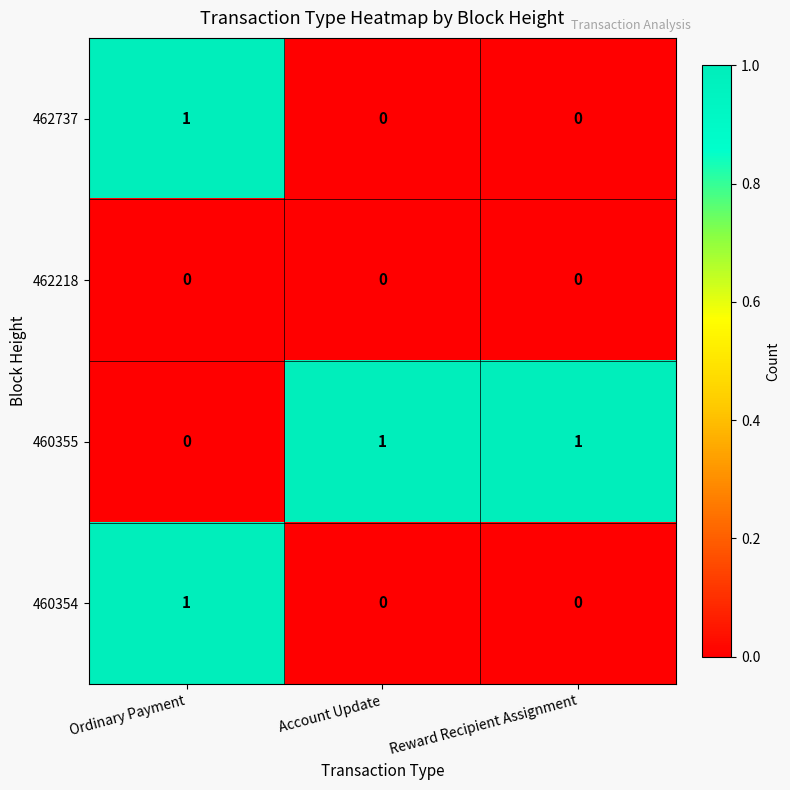

What is the total value across all series at Ordinary Payment?

2